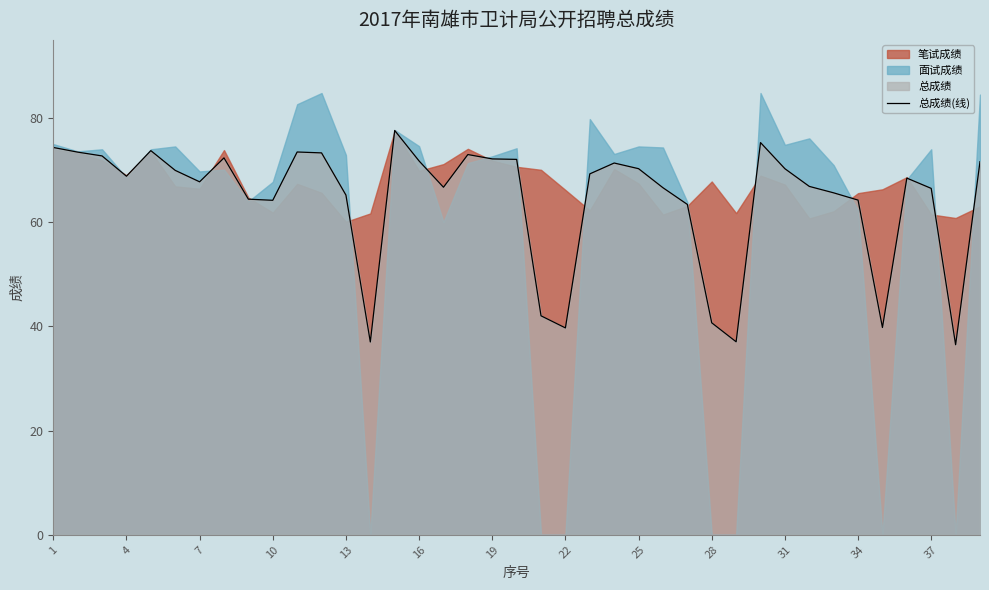

Is it true that 总成绩(线) equals 30.7 at 7?

False